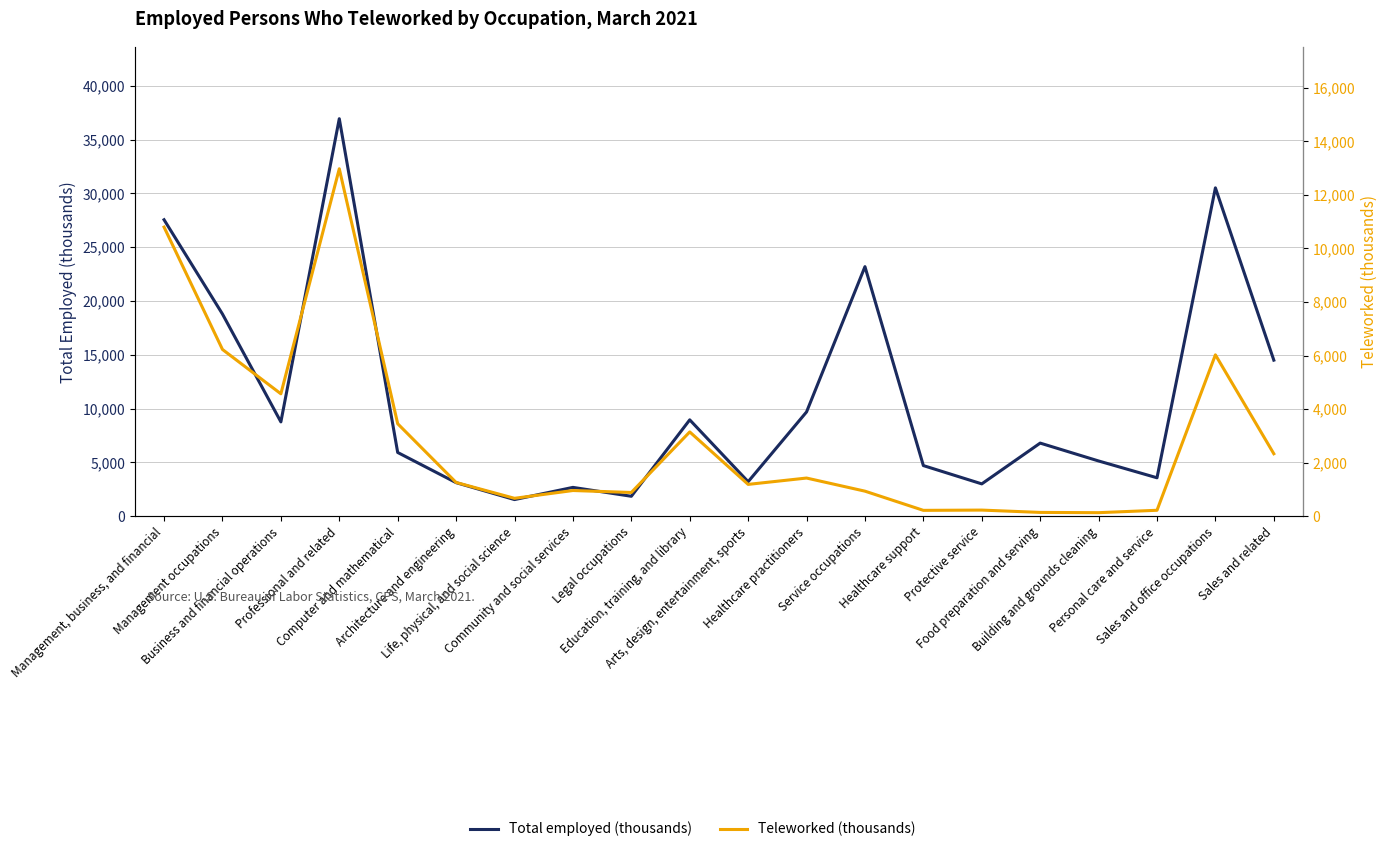

Rank the series by their maximum value, from highest to lowest.

Total employed (thousands), Teleworked (thousands)